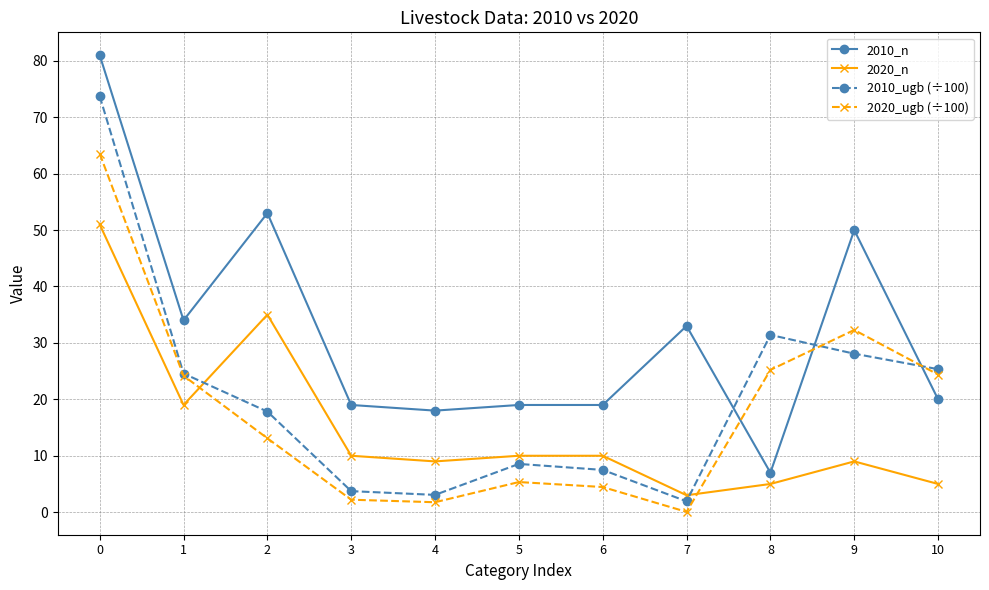

What is the value of the 2010_ugb (÷100) point at the 4th from the left?

3.7